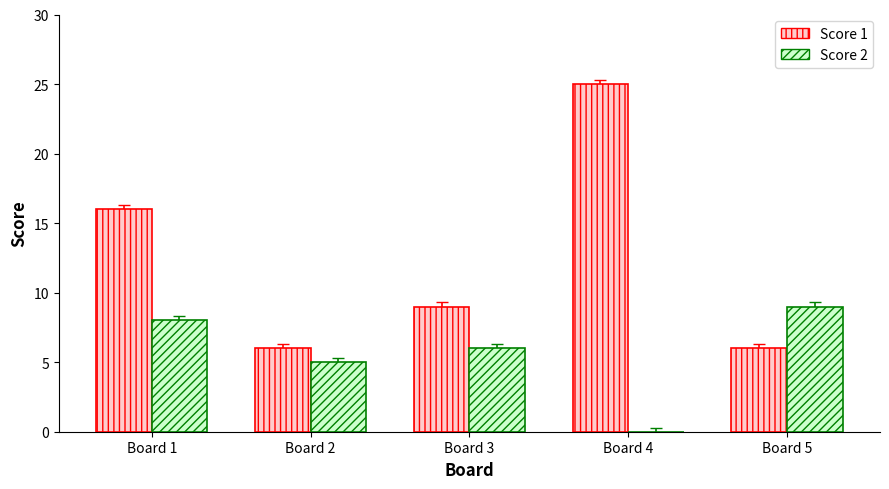

Reading left to right, extract all data points from this chart.

Score 1: Board 1=16	Board 2=6	Board 3=9	Board 4=25	Board 5=6
Score 2: Board 1=8	Board 2=5	Board 3=6	Board 4=0	Board 5=9